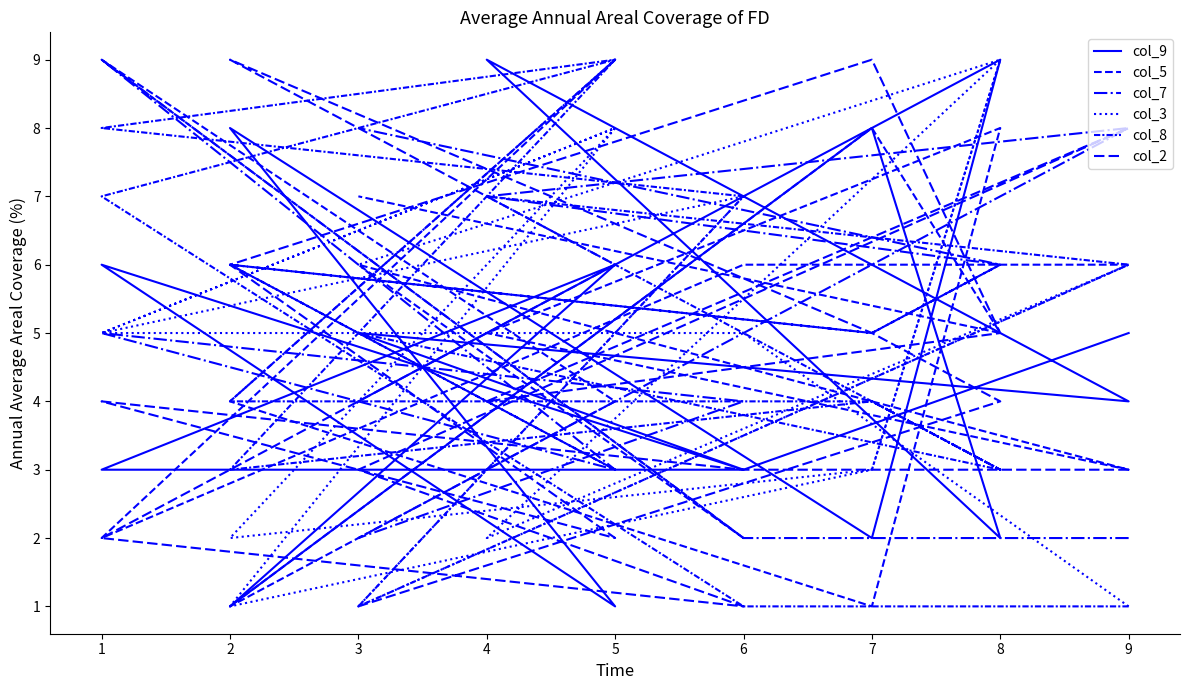

Which series has the largest range (max minus min)?

col_9